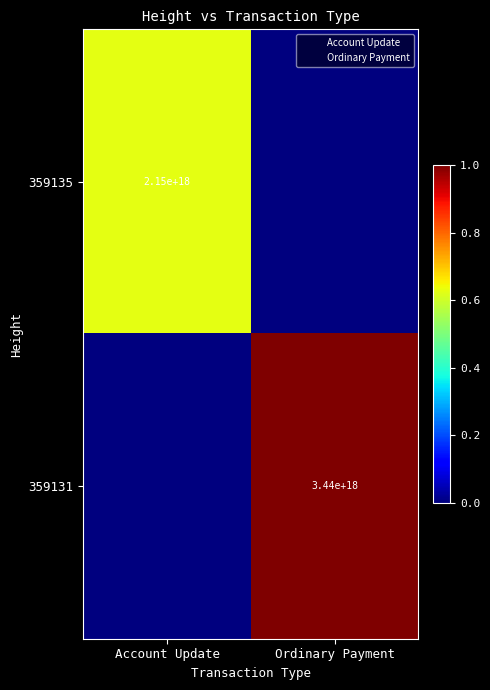

The value of 359131 at Ordinary Payment is 0.6. True or false?

False